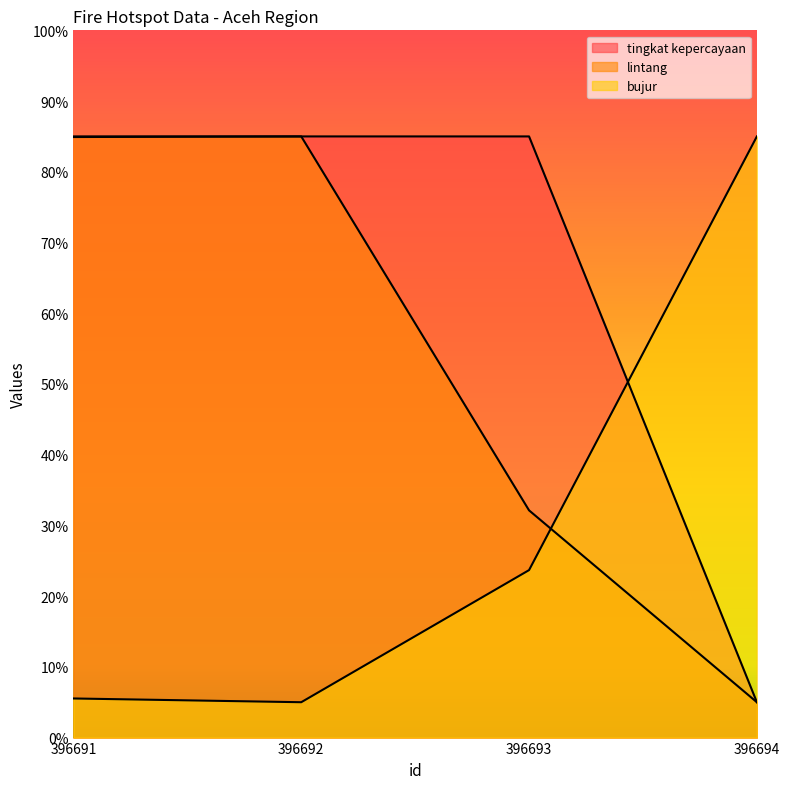

At which category is the sum across all series the highest?

396691